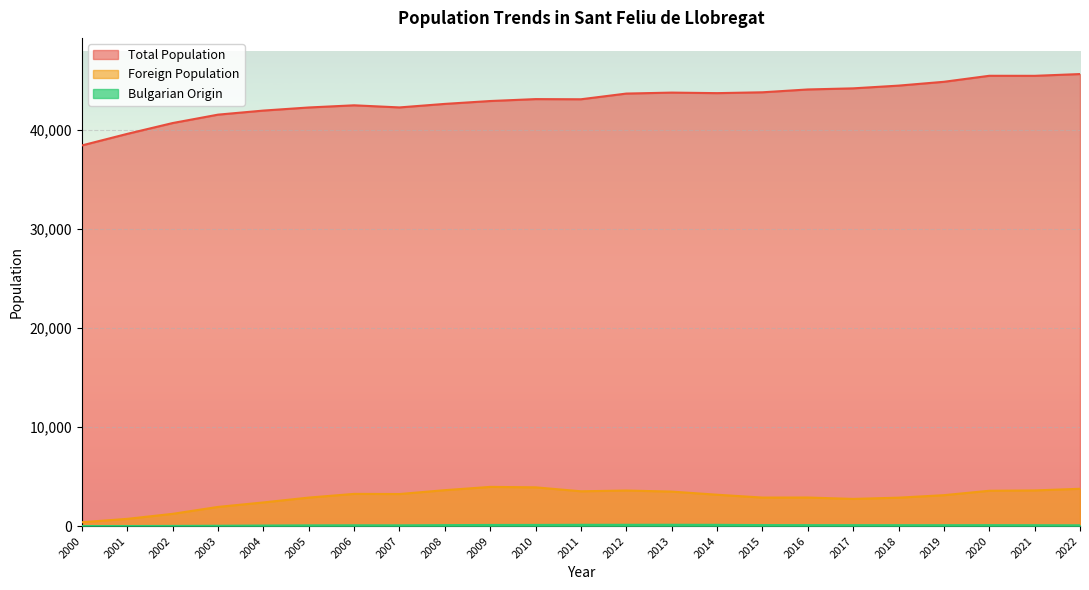

What is the difference between the maximum and minimum values in the Bulgarian Origin series?

129